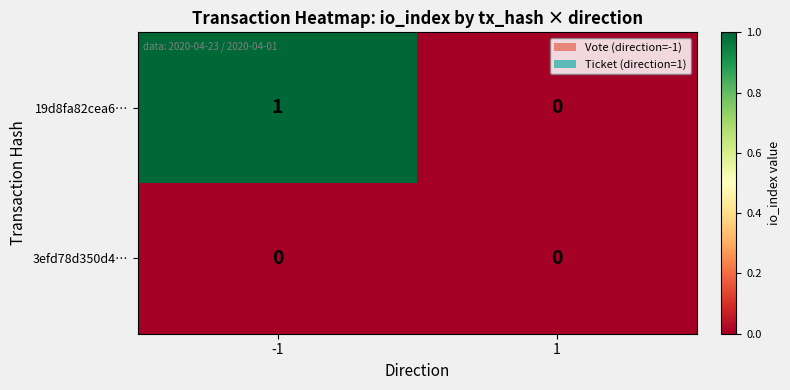

Which series has the largest range (max minus min)?

19d8fa82cea6…